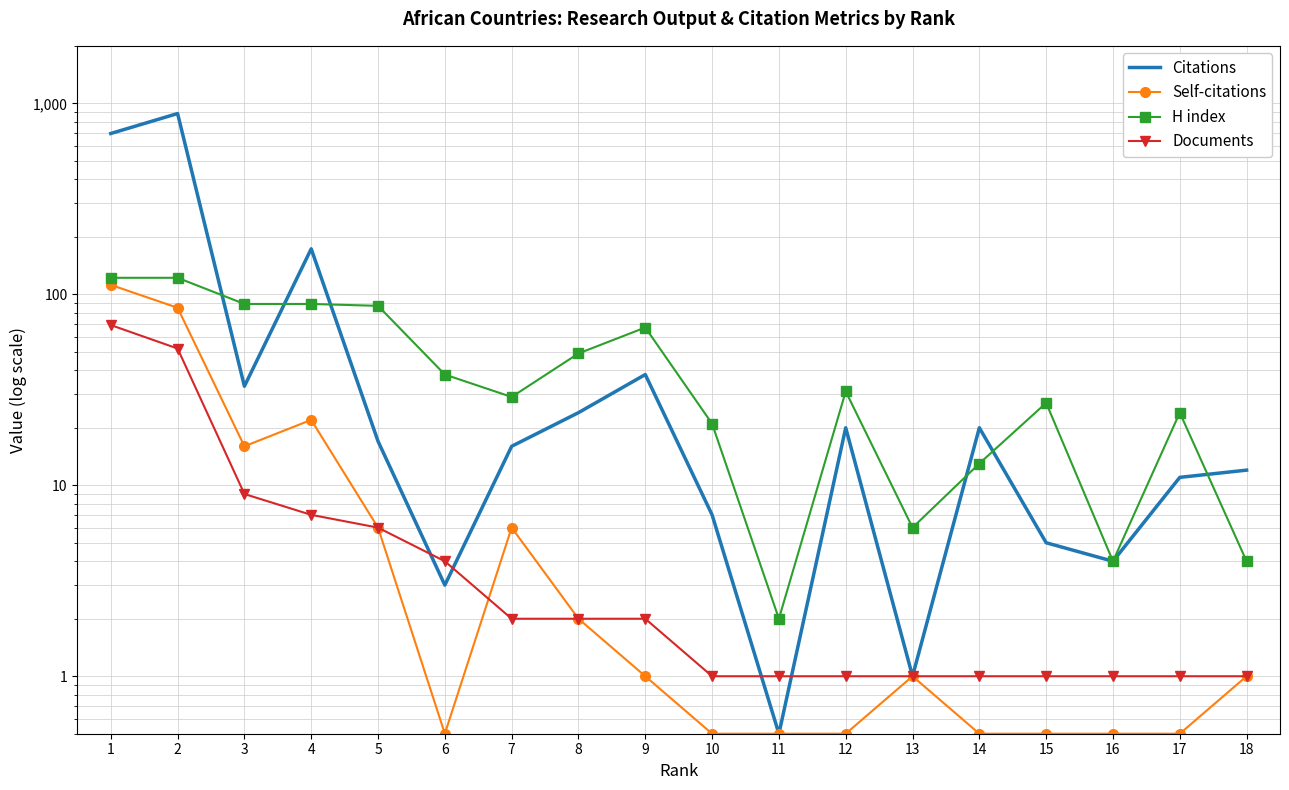

What is the value of the Self-citations point at the 3rd from the left?

16.0